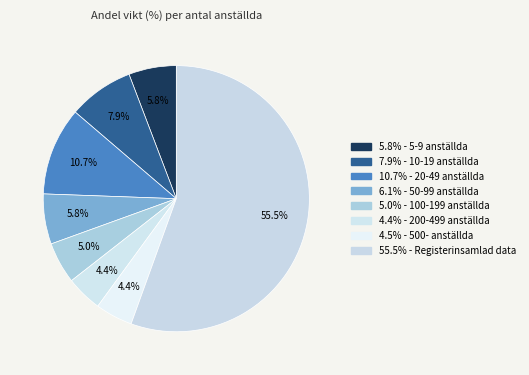

Rank the categories by value from highest to lowest.

Registerinsamlad data, 20-49 anställda, 10-19 anställda, 50-99 anställda, 5-9 anställda, 100-199 anställda, 500- anställda, 200-499 anställda